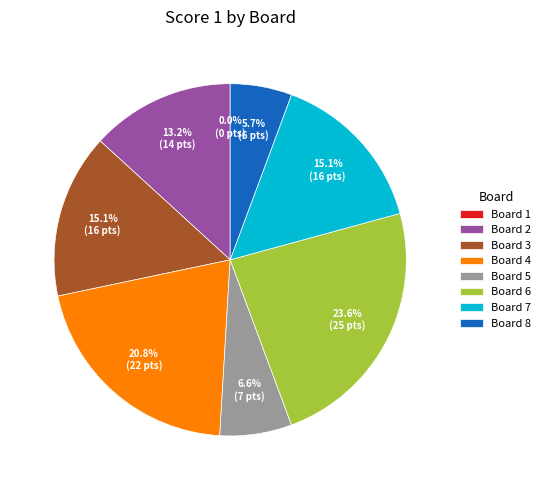

To the nearest percent, what percentage of the pie is Board 6?

24%